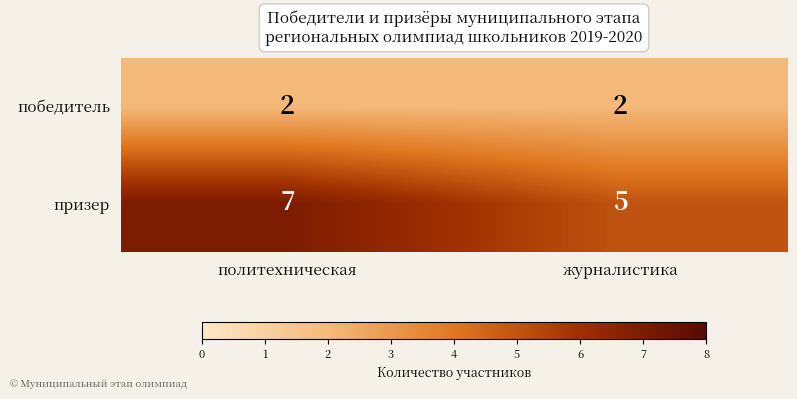

What is the sum of all победитель values?

4